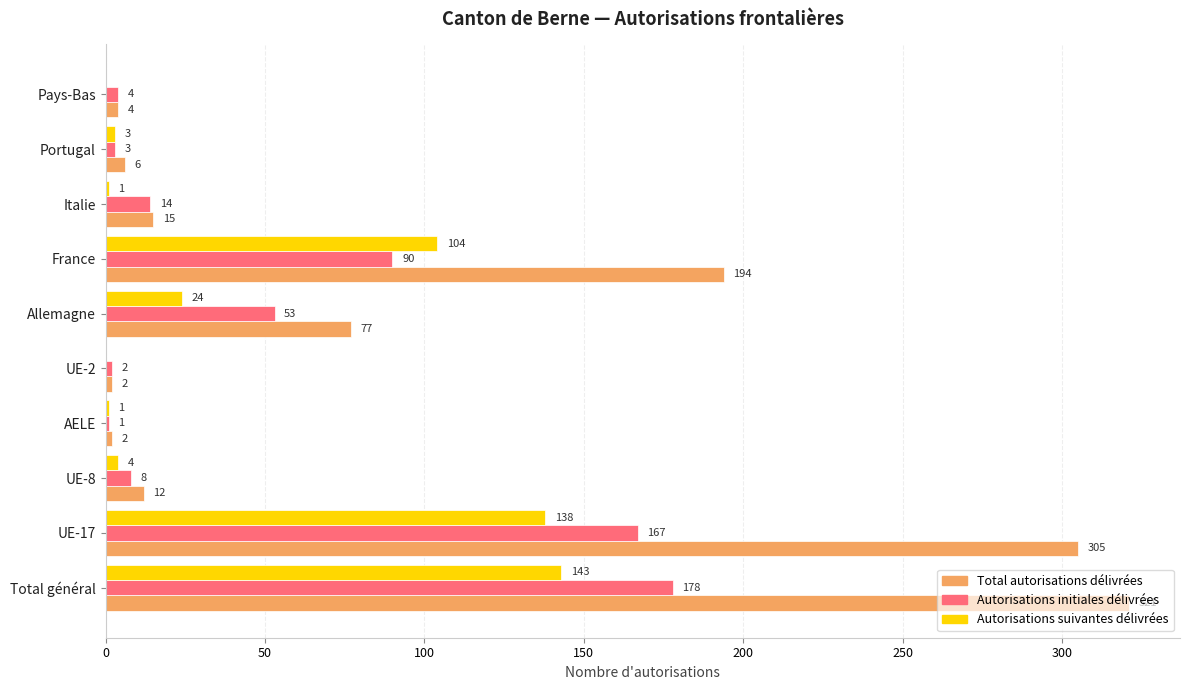

What are all the series names shown in the legend?

Total autorisations délivrées, Autorisations initiales délivrées, Autorisations suivantes délivrées